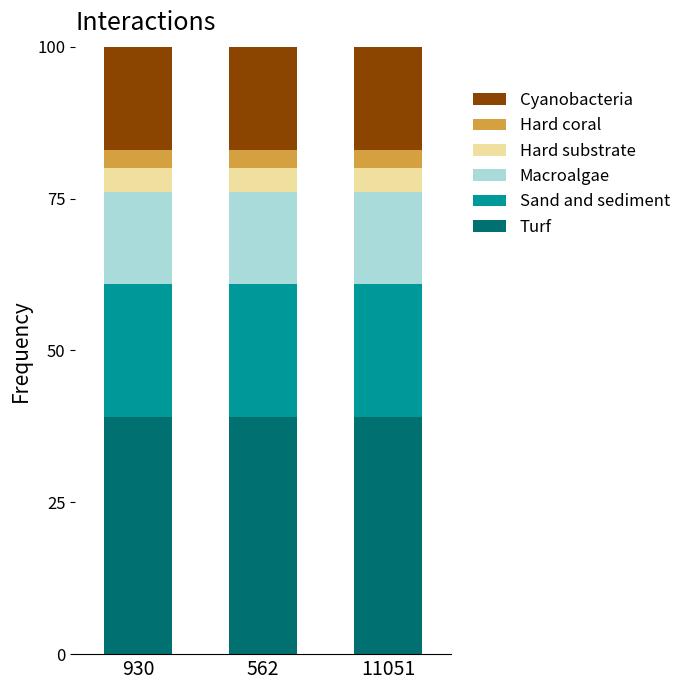

What is the total value across all series at 562?

100